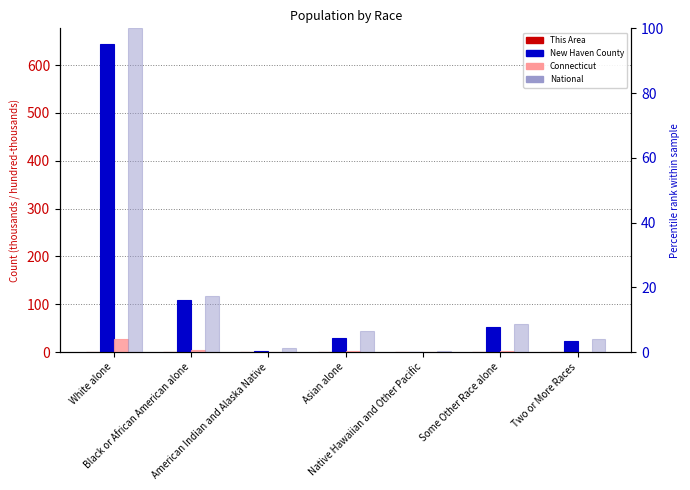

Reading right to left, what are all the values shown in this chart?

This Area: 0.1	0.2	0.0	0.7	0.0	1.0	0.8
New Haven County: 22.8	52.0	0.3	30.3	2.5	109.8	644.7
Connecticut: 0.9	2.0	0.0	1.4	0.1	3.6	27.7
National: 4.0	8.5	0.2	6.6	1.3	17.4	100.0